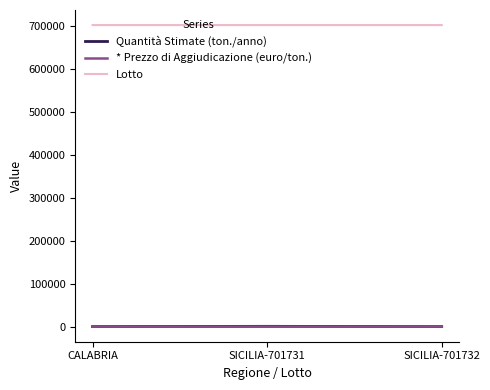

Is it true that Lotto equals 1145896.0 at SICILIA-701732?

False